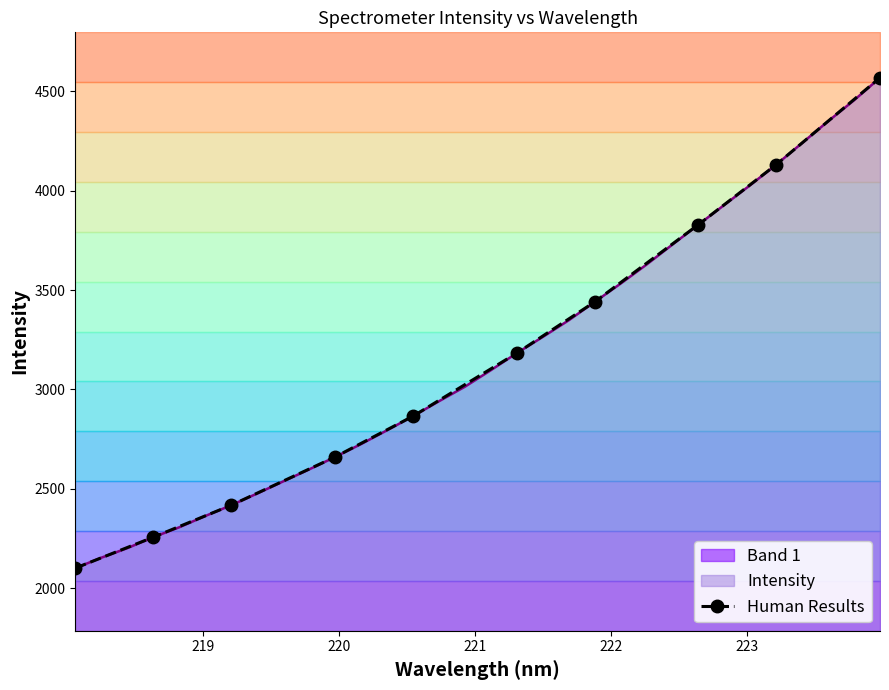

The chart shows a value of 1286.7 at 218. True or false?

False